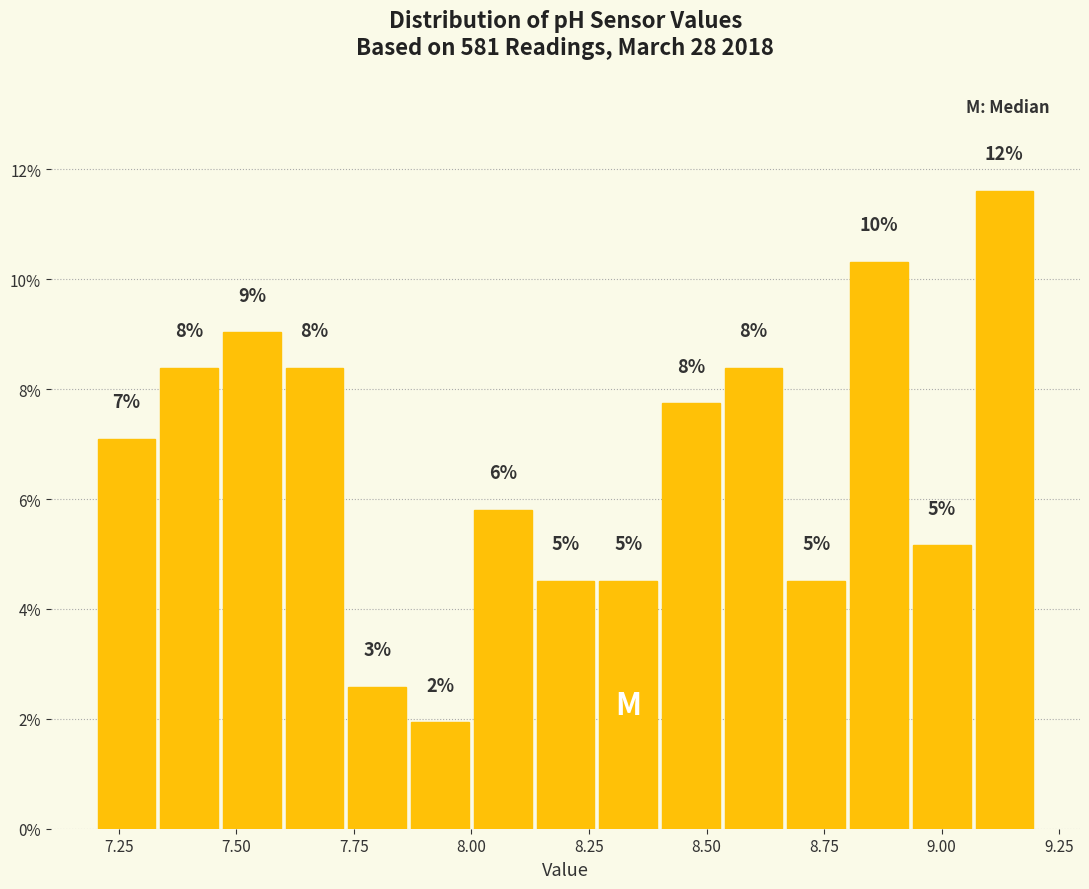

Around what value on the x-axis is the tallest bar? Give the approximate position of its centre, as read against the axis.

9.15